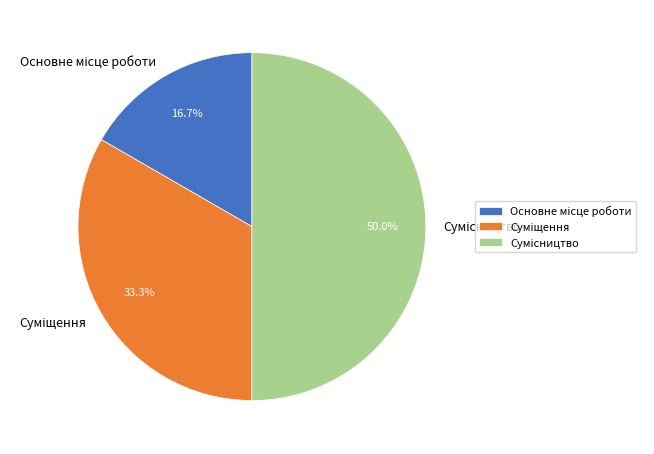

What is the total percentage of Основне місце роботи and Суміщення?

50.0%